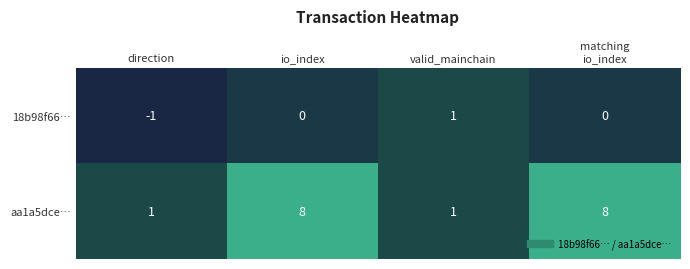

List the series in order of their peak value, lowest first.

18b98f66…, aa1a5dce…